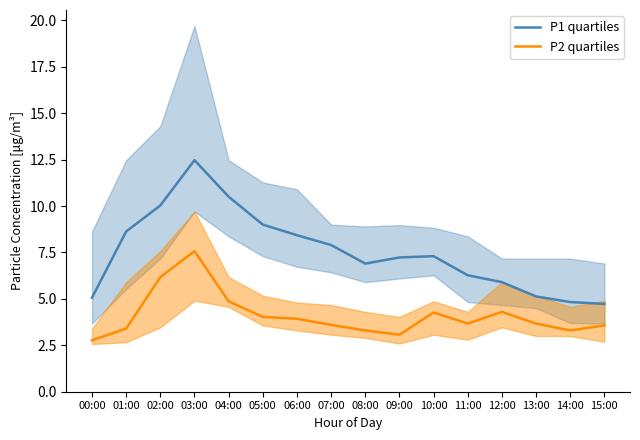

How many distinct data groups are displayed?

2